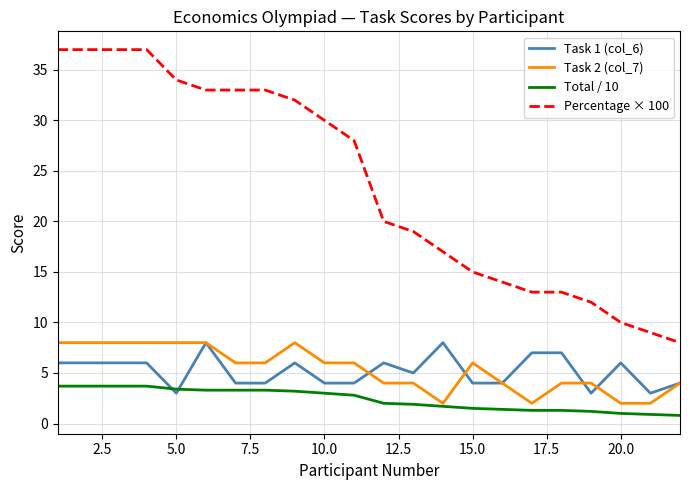

How many lines are shown in the chart?

4